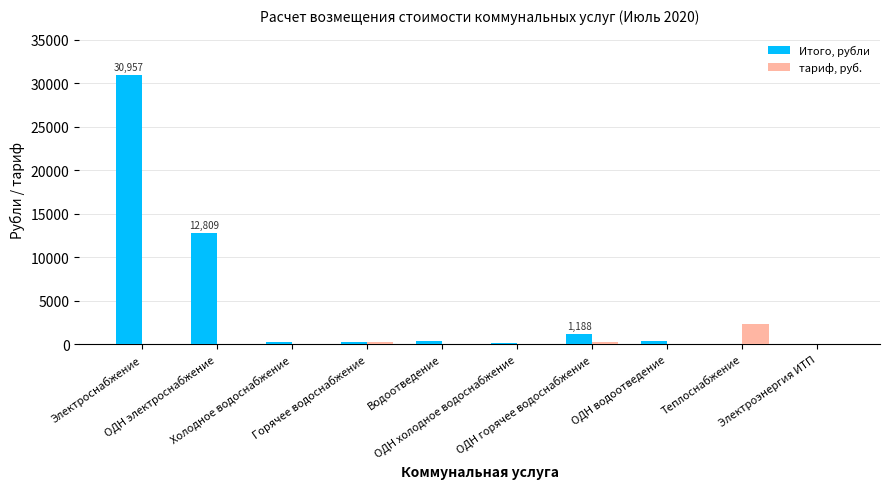

What is the sum of all Итого, рубли values?

46212.2